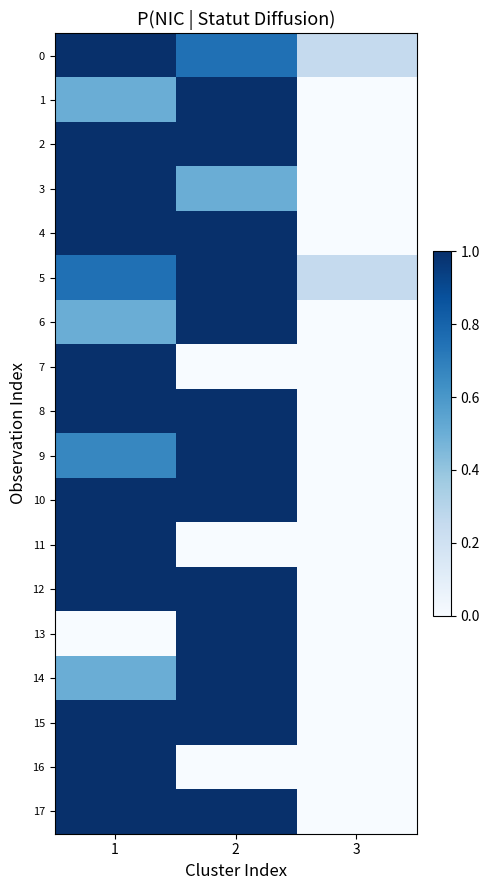

Rank the series at 2 from lowest to highest value.

7, 11, 16, 3, 0, 1, 2, 4, 5, 6, 8, 9, 10, 12, 13, 14, 15, 17